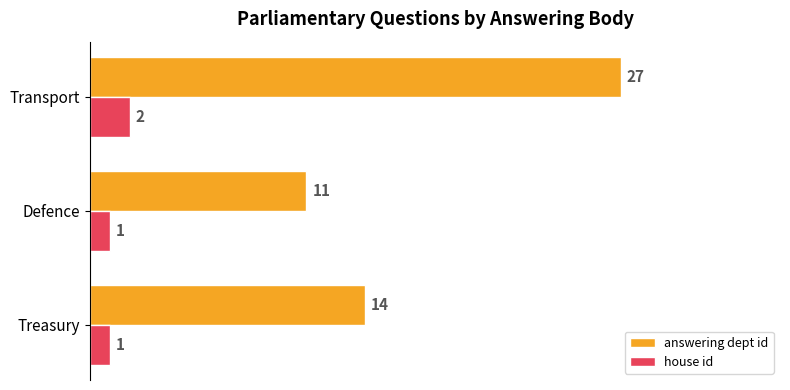

Which series has the widest spread of values?

answering dept id